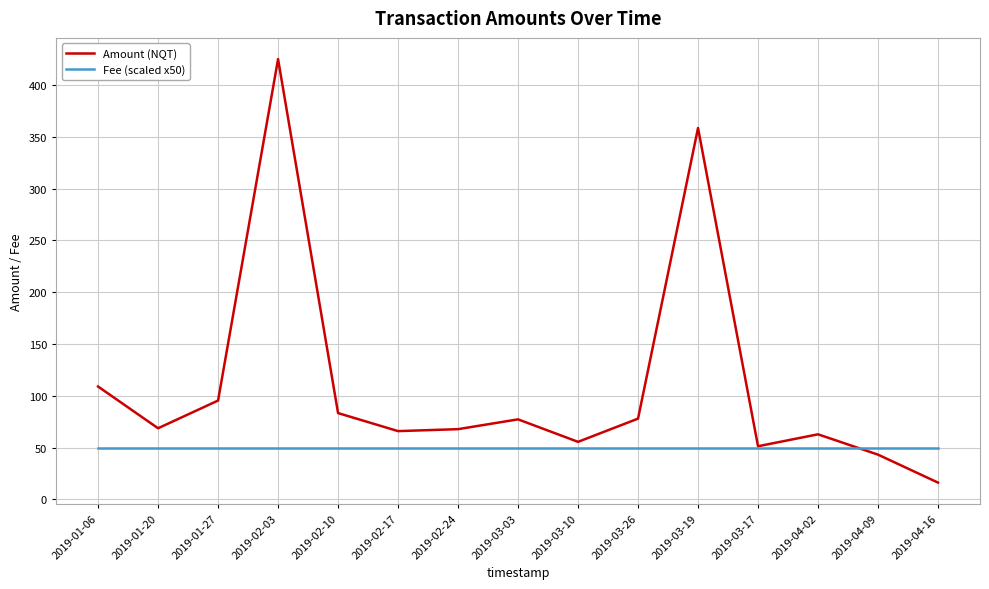

List the series in order of their peak value, lowest first.

Fee (scaled x50), Amount (NQT)